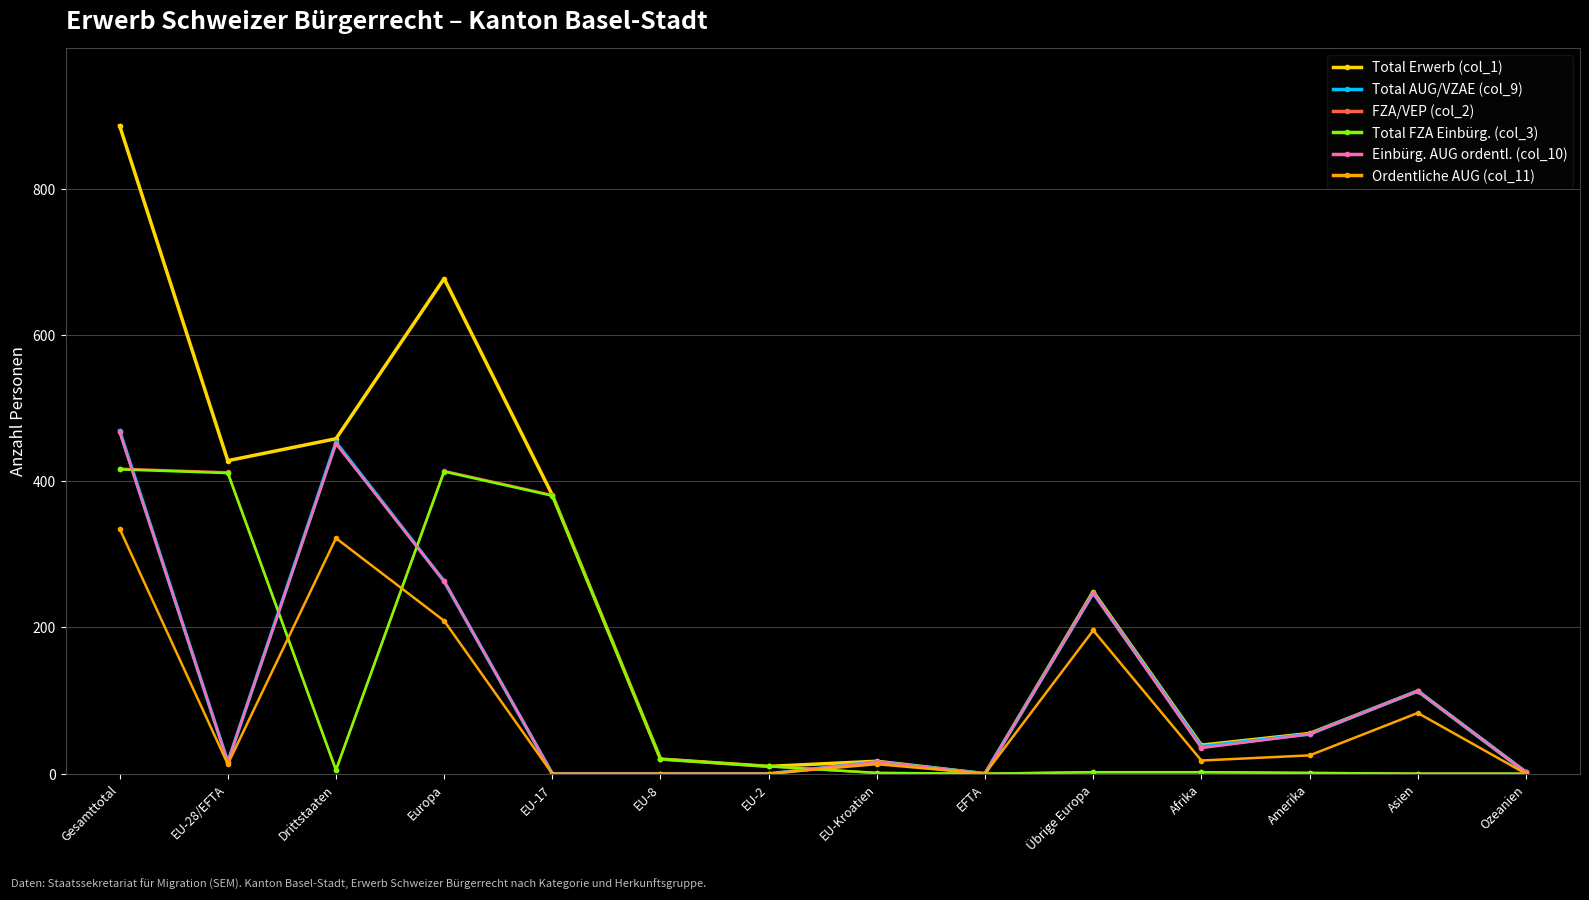

The Total AUG/VZAE (col_9) series shows 16 at EU-28/EFTA. True or false?

True